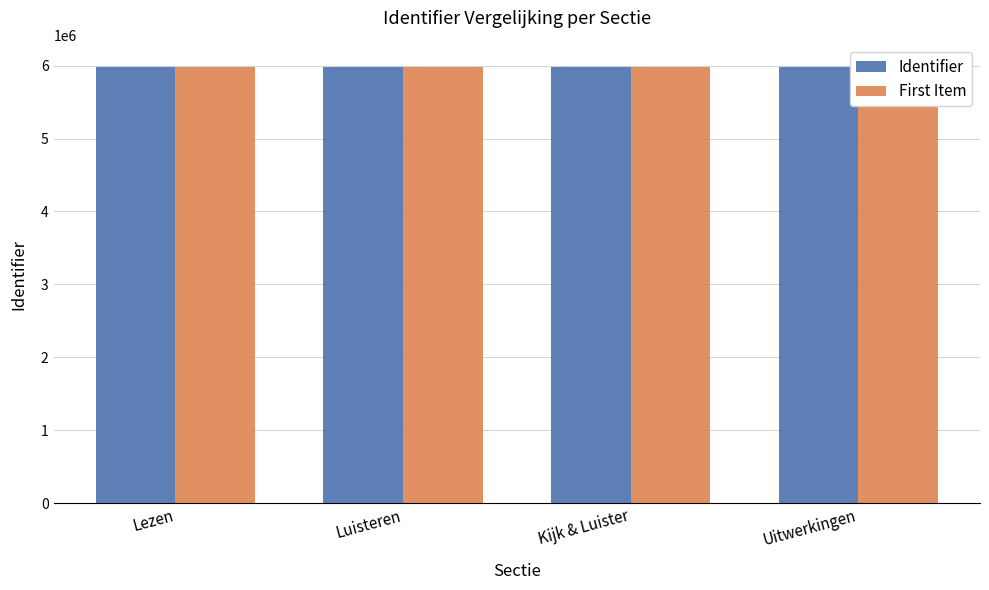

List the series in order of their peak value, highest first.

First Item, Identifier